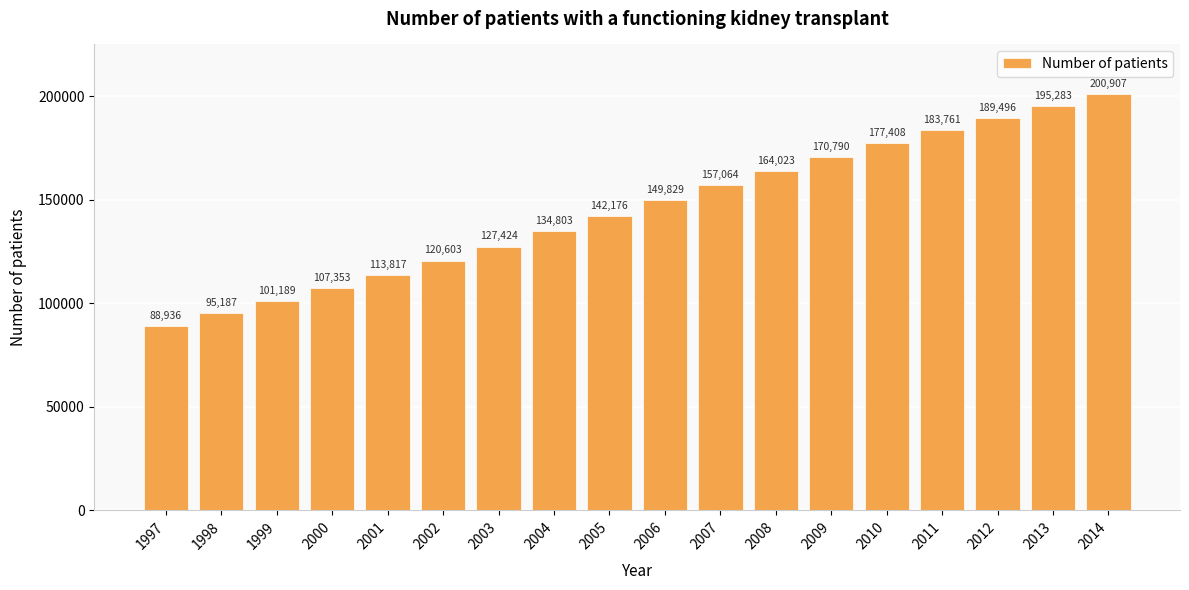

Rank the categories by value from lowest to highest.

1997, 1998, 1999, 2000, 2001, 2002, 2003, 2004, 2005, 2006, 2007, 2008, 2009, 2010, 2011, 2012, 2013, 2014